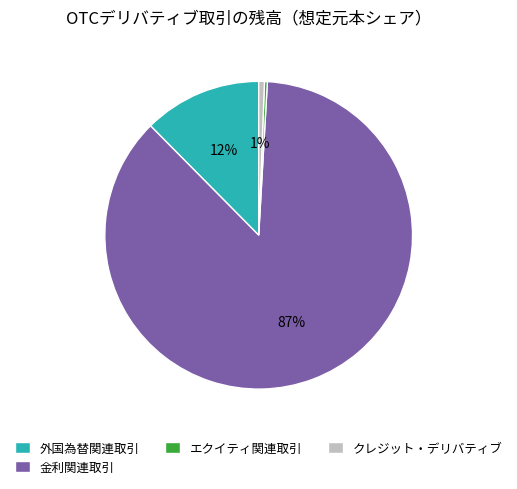

Between 金利関連取引 and 外国為替関連取引, which is larger?

金利関連取引